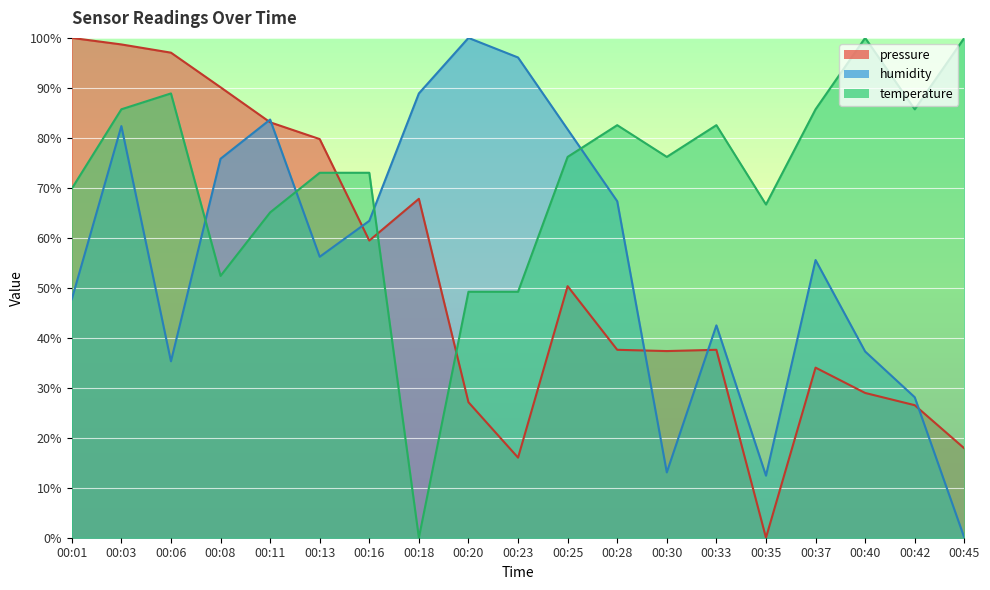

Is it true that humidity equals 29.3 at 00:16?

False